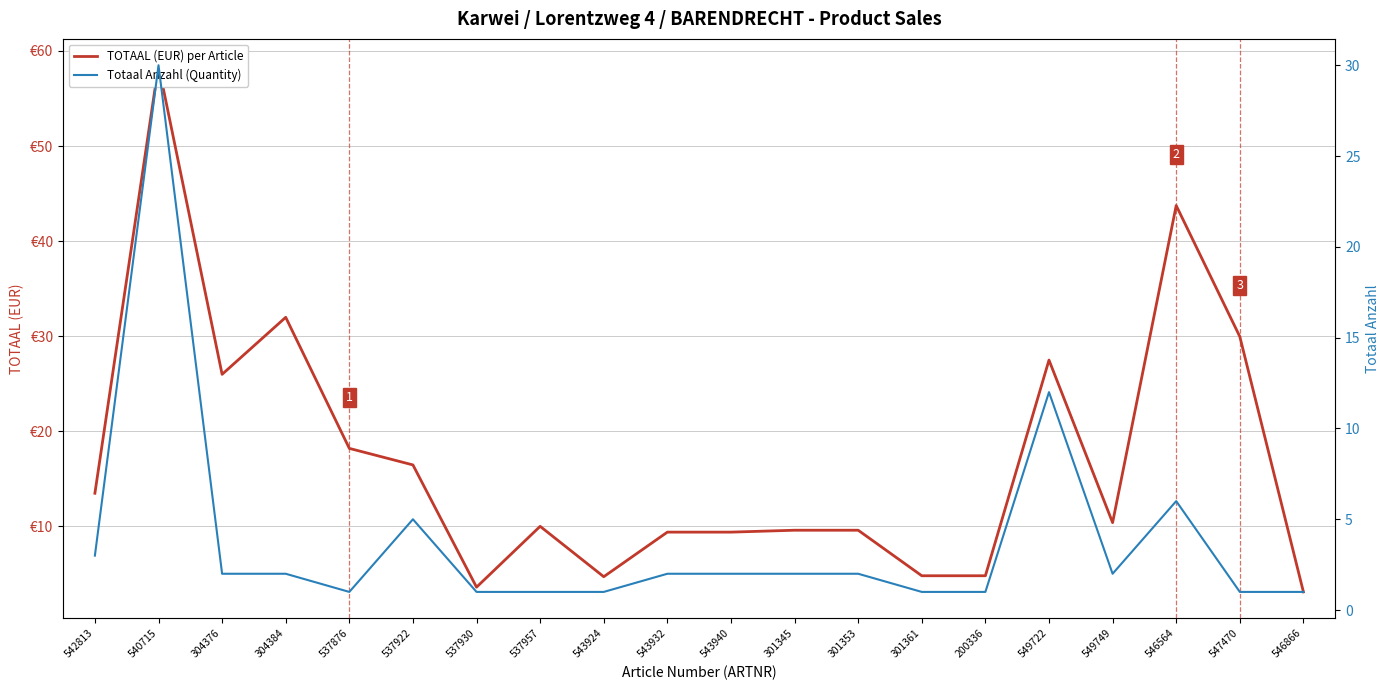

True or false: TOTAAL (EUR) per Article has more than 1 points higher than both neighbors.

True